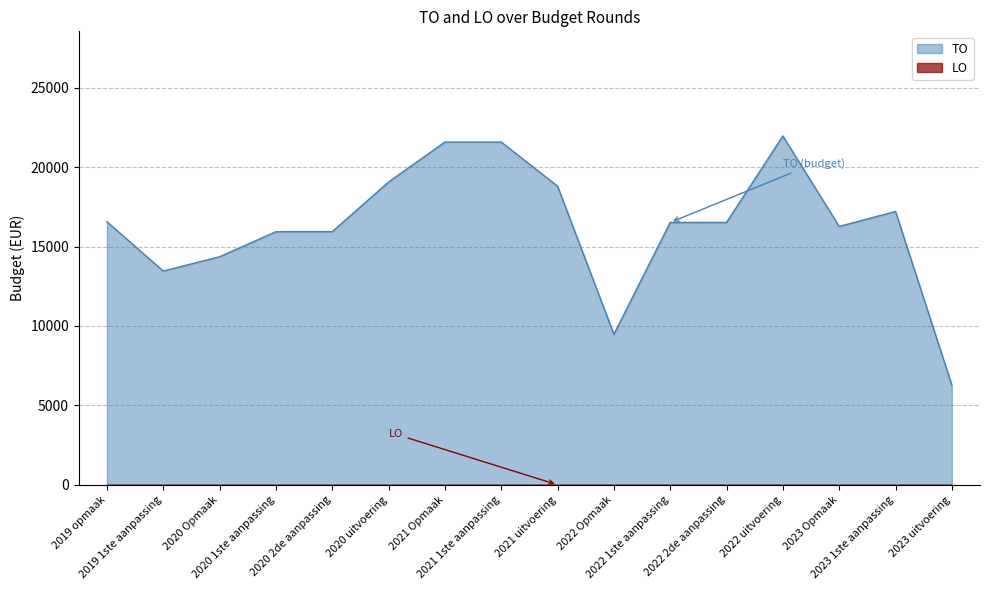

Reading right to left, extract all data points from this chart.

6274	17209	16268	21962	16519	16519	9479	18803	21579	21579	19065	15938	15938	14360	13459	16562